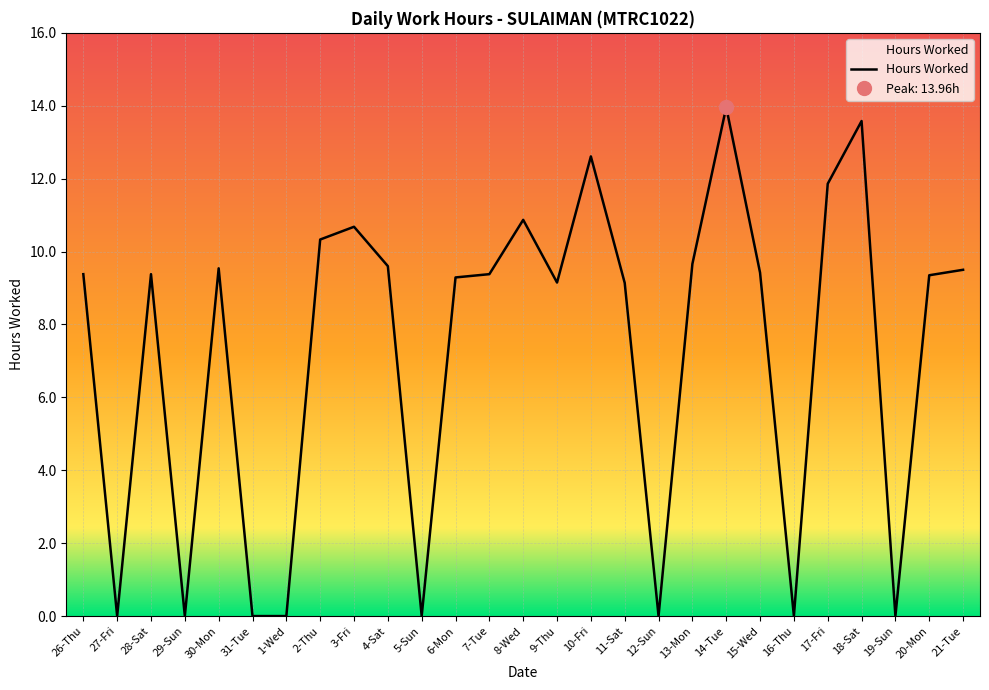

Is this an area chart (filled region under the line)?

No